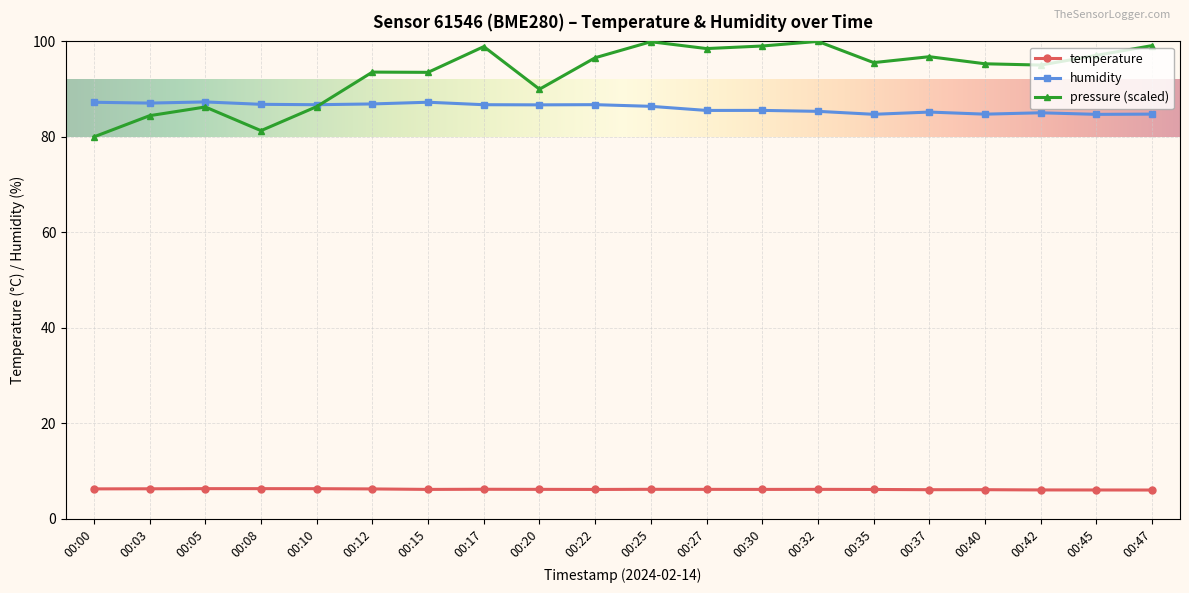

True or false: humidity has more than 0 interior local peaks.

True